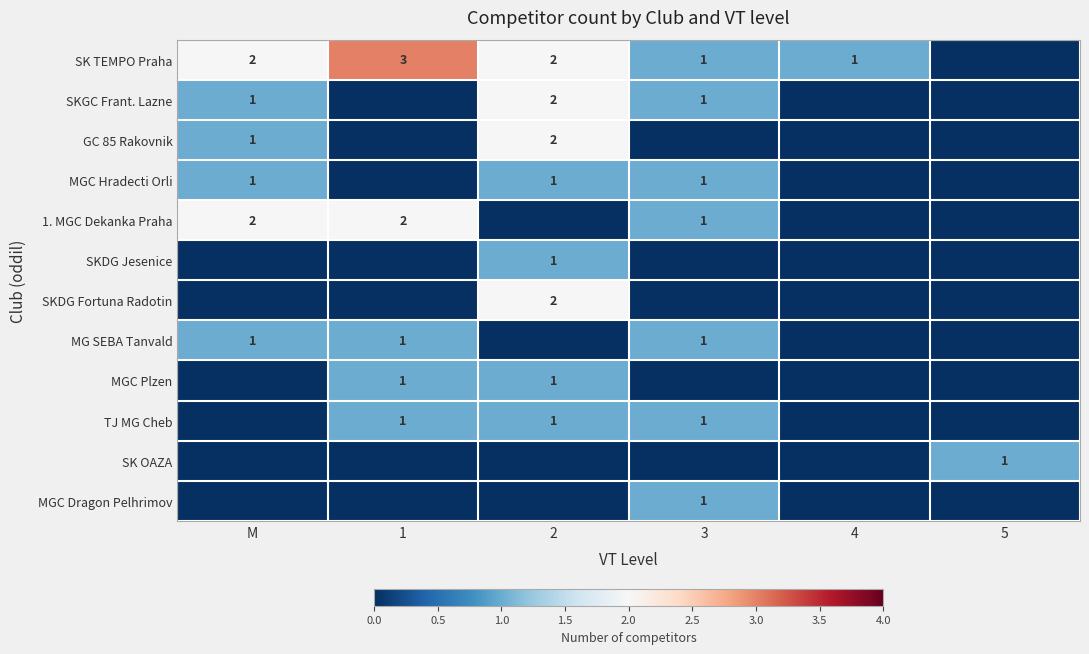

The value of SKGC Frant. Lazne at M is 0. True or false?

False